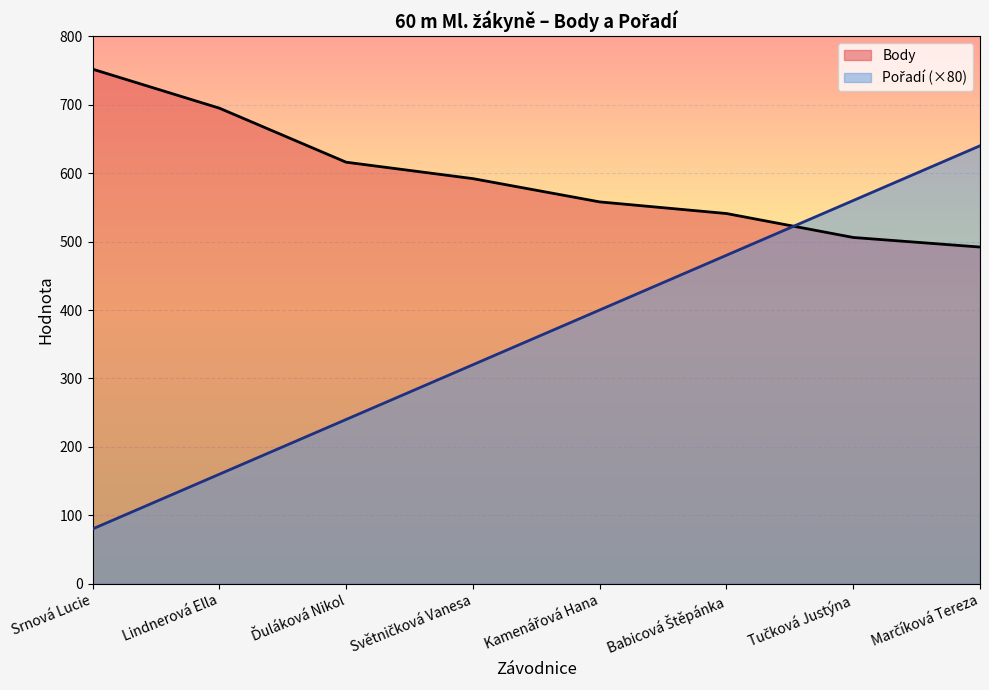

Where do Body and Pořadí first cross each other?

Babicová Štěpánka and Tučková Justýna